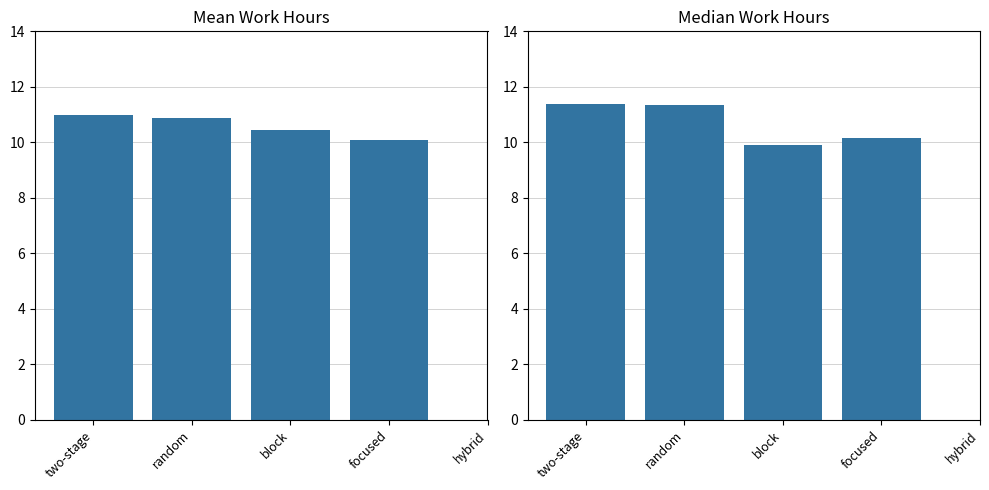

Is it true that Mean Work Hours equals 11.0 at two-stage?

True